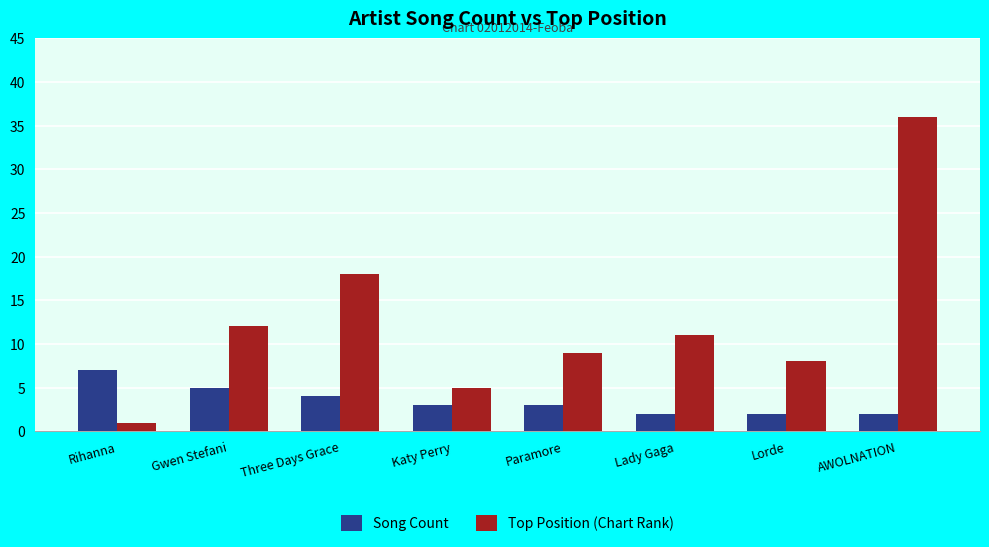

The Top Position (Chart Rank) series shows 11 at Lady Gaga. True or false?

True